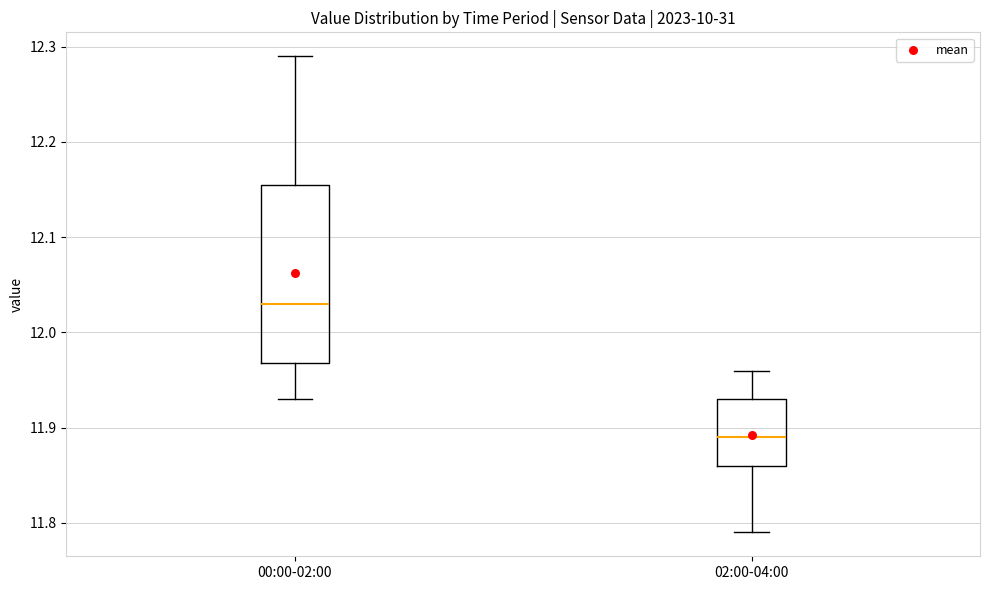

Reading left to right, transcribe this box plot: for each box, give where its median line is, the range the box spans, and where its two whiskers end, as read against the y-axis. The values are not printed on the chart, so give them approximately, as read against the axis.

00:00-02:00: median 12.03, box 11.97 to 12.16, whiskers 11.93 to 12.29
02:00-04:00: median 11.89, box 11.86 to 11.93, whiskers 11.79 to 11.96